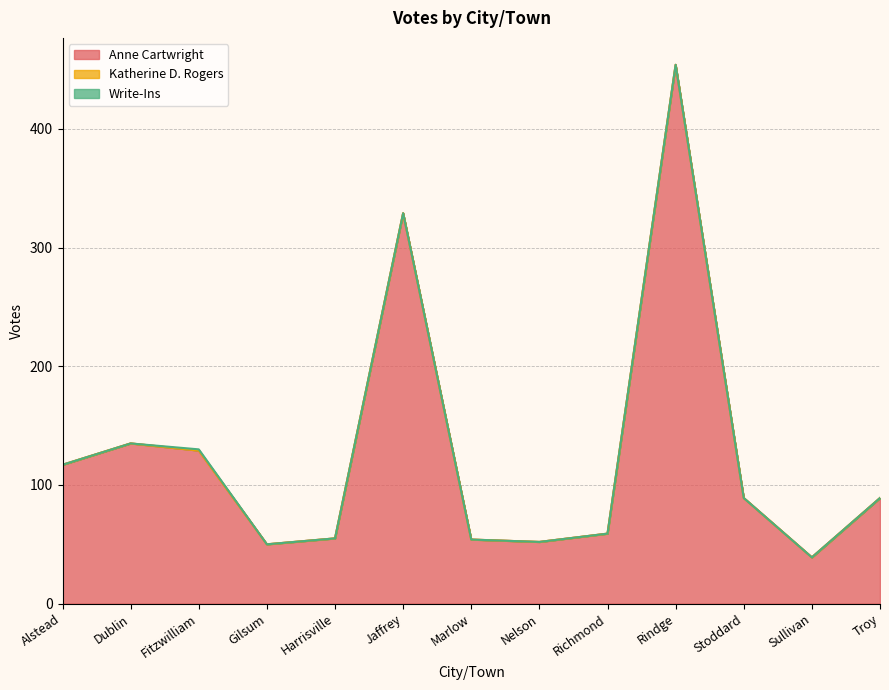

The value of Write-Ins at Jaffrey is 0. True or false?

True